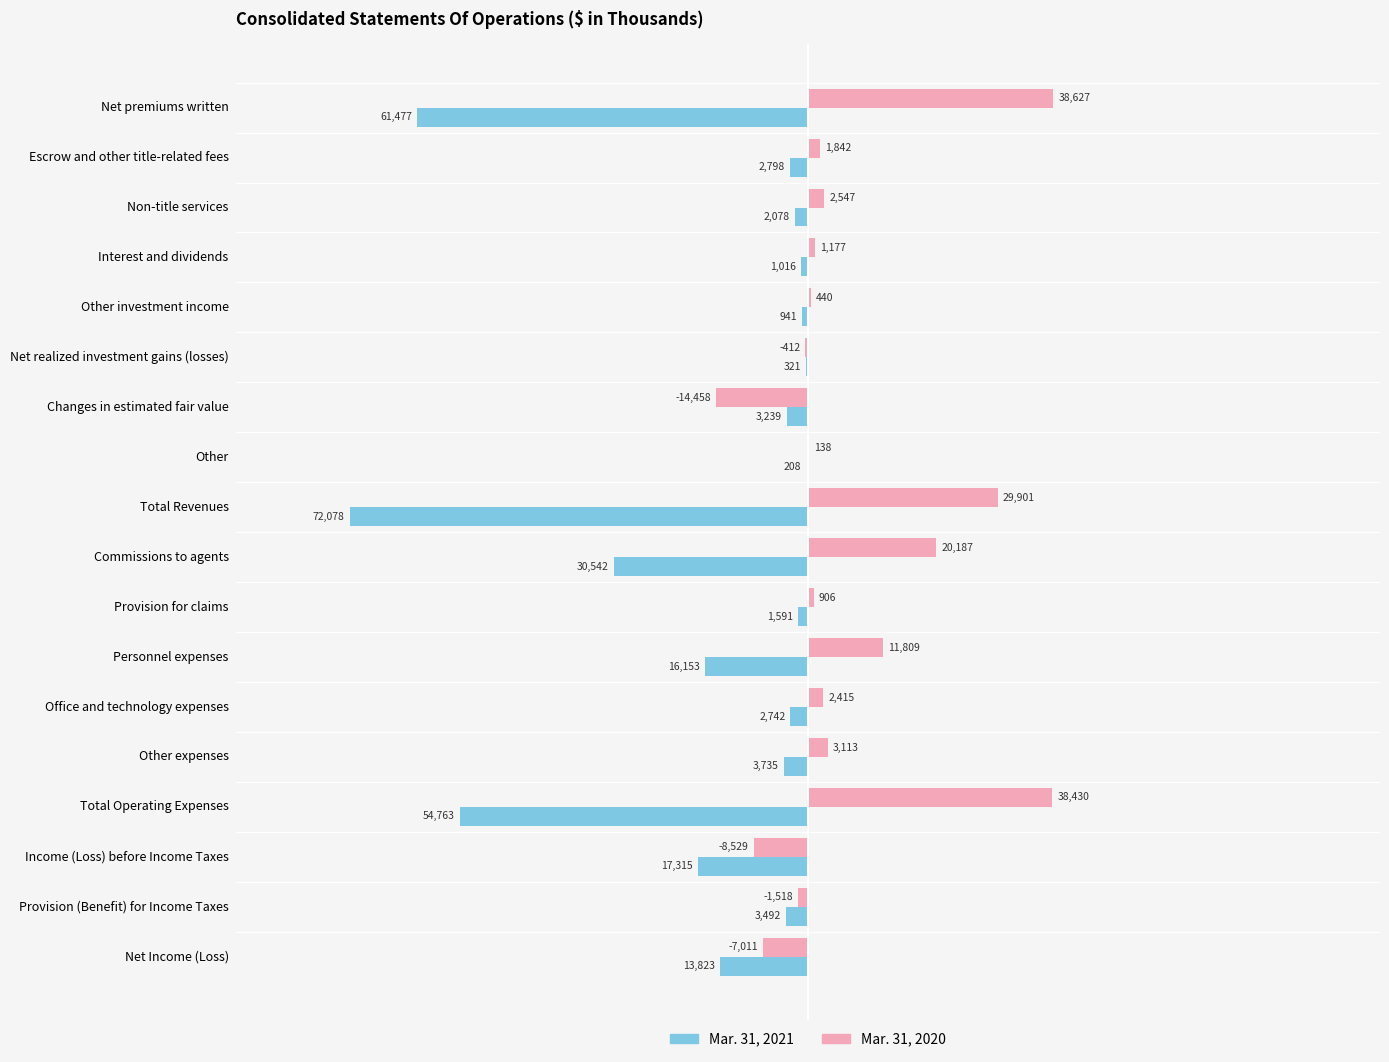

Which series changed the most between Provision for claims and Total Operating Expenses?

Mar. 31, 2021